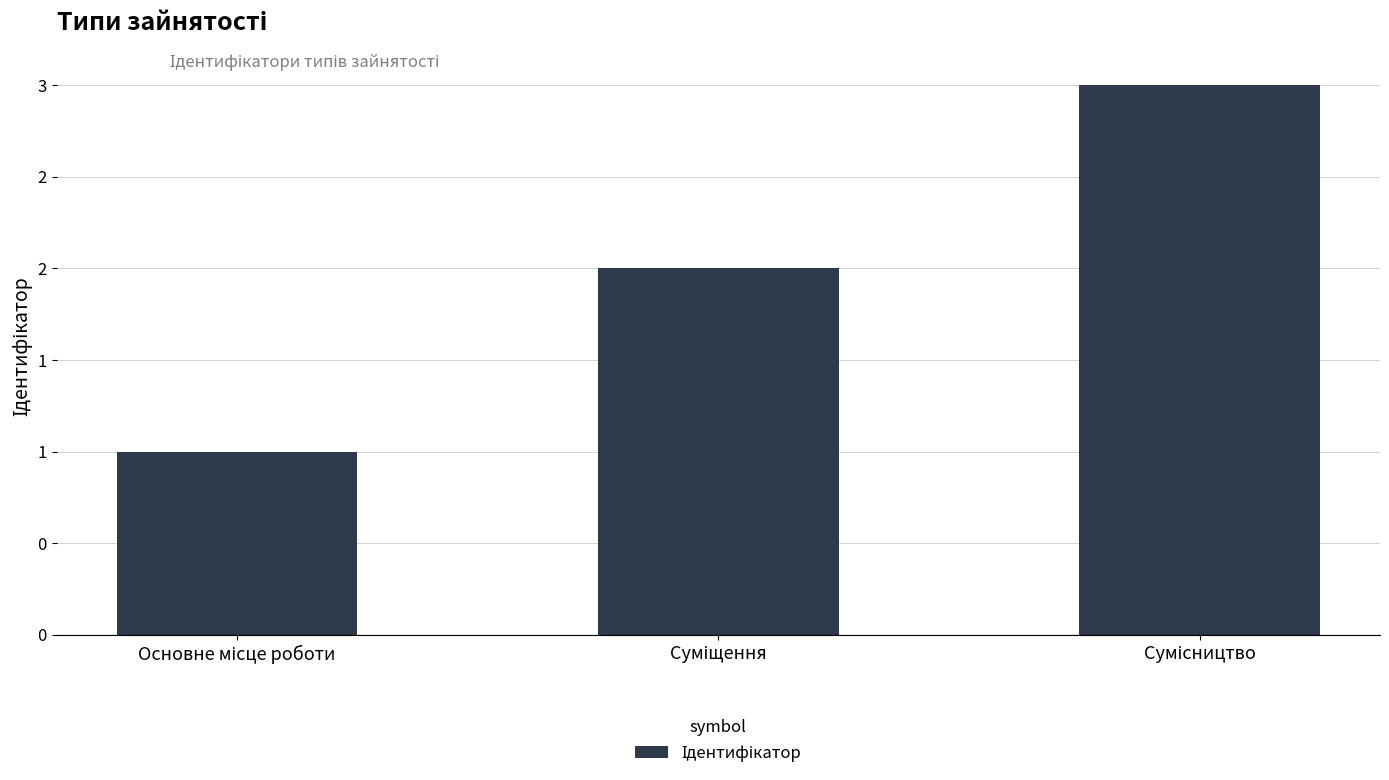

What is the label of the 3rd bar from the left?

Сумісництво